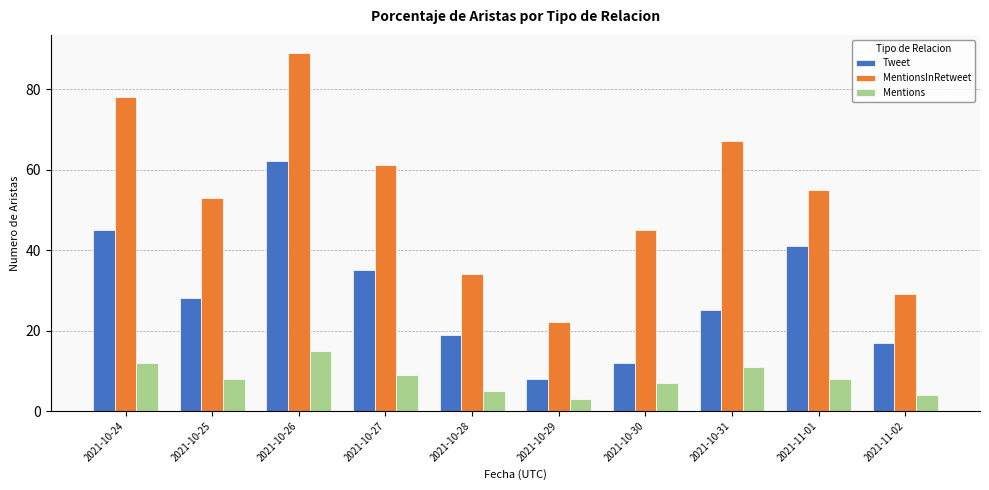

What is the spread (max minus min) of values at 2021-11-01?

47